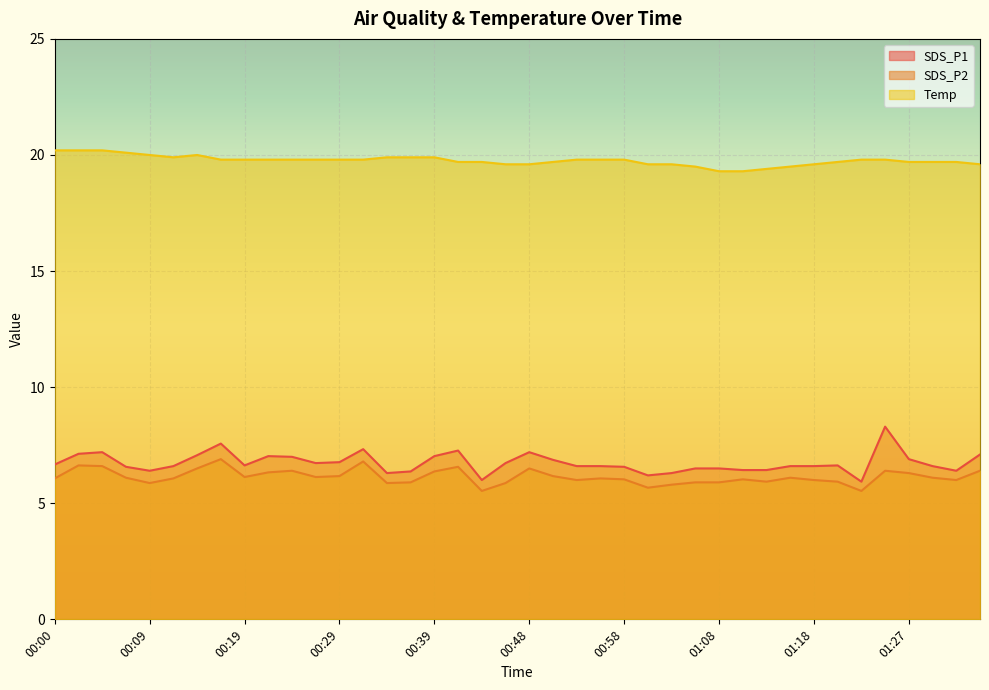

How many interior local peaks does the SDS_P2 series have?

10